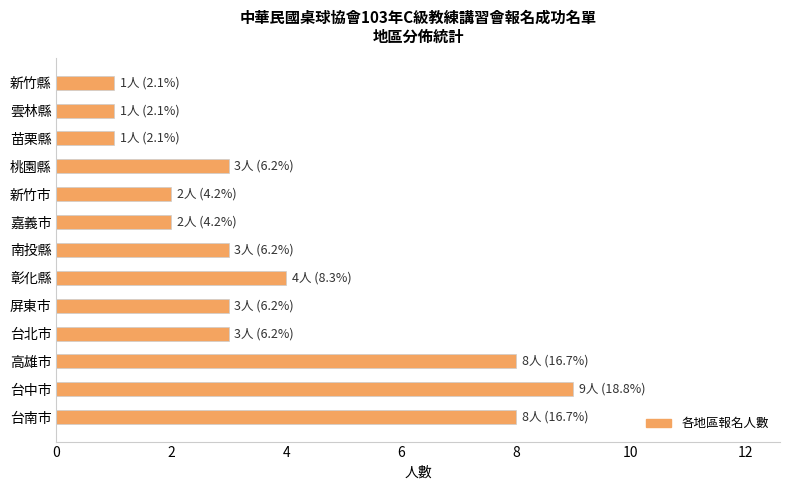

What is the smallest value displayed?

1